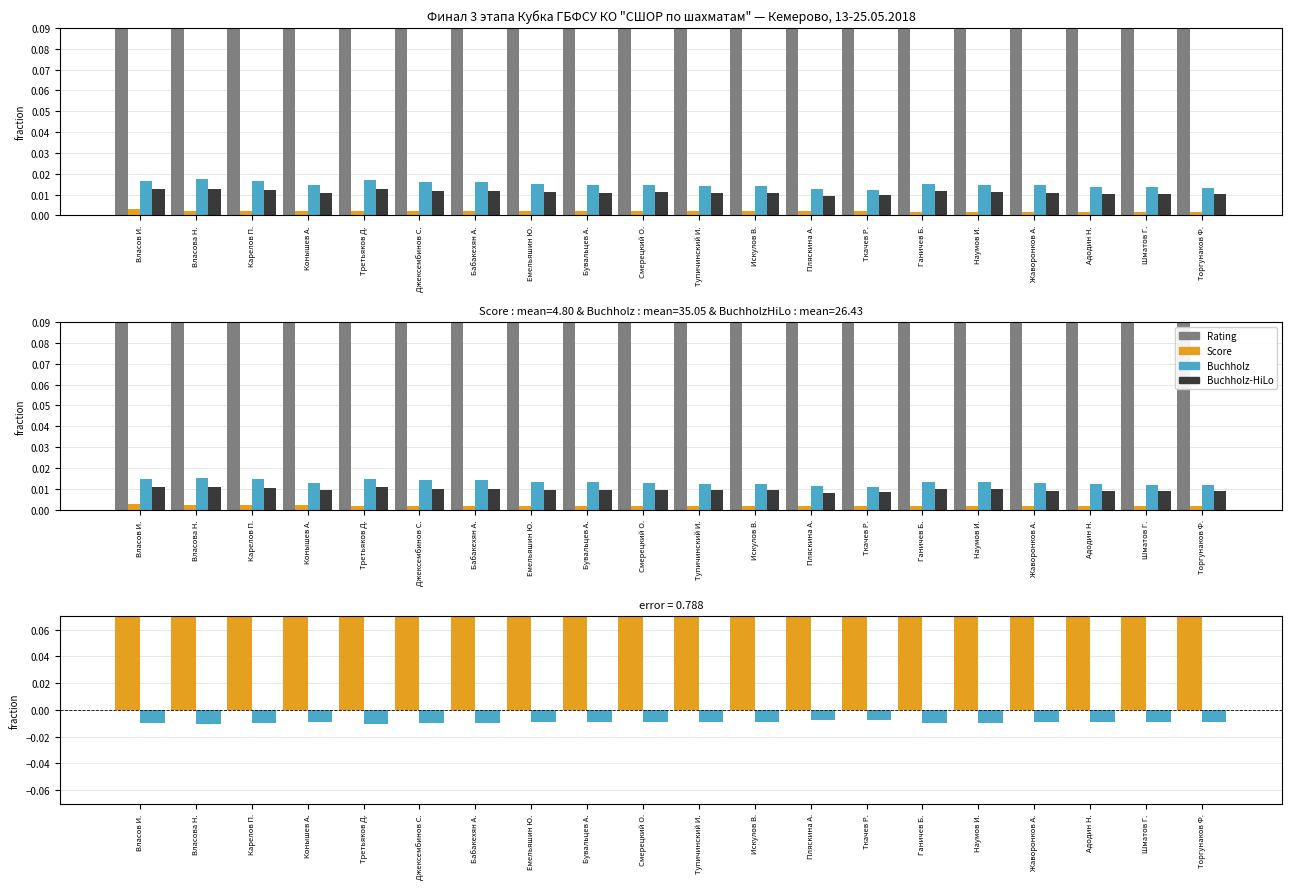

Rank the series by their maximum value, from lowest to highest.

Score-BuchholzHiLo diff, Score, Buchholz-HiLo, Buchholz, Rating, Rating-Buchholz diff